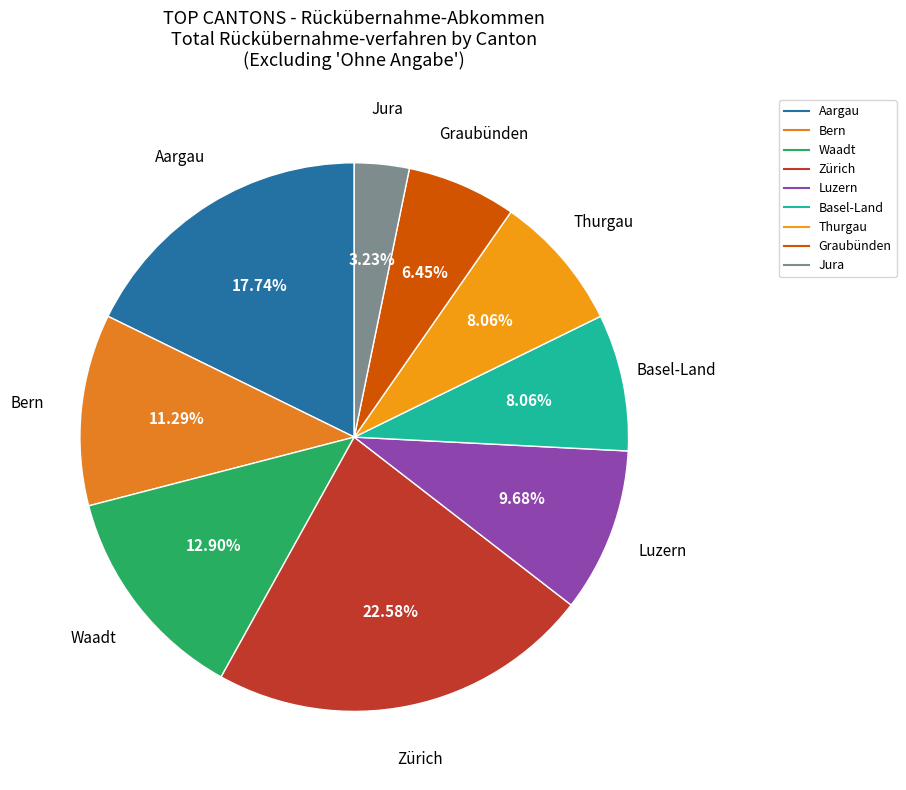

How many segments does this pie chart have?

9